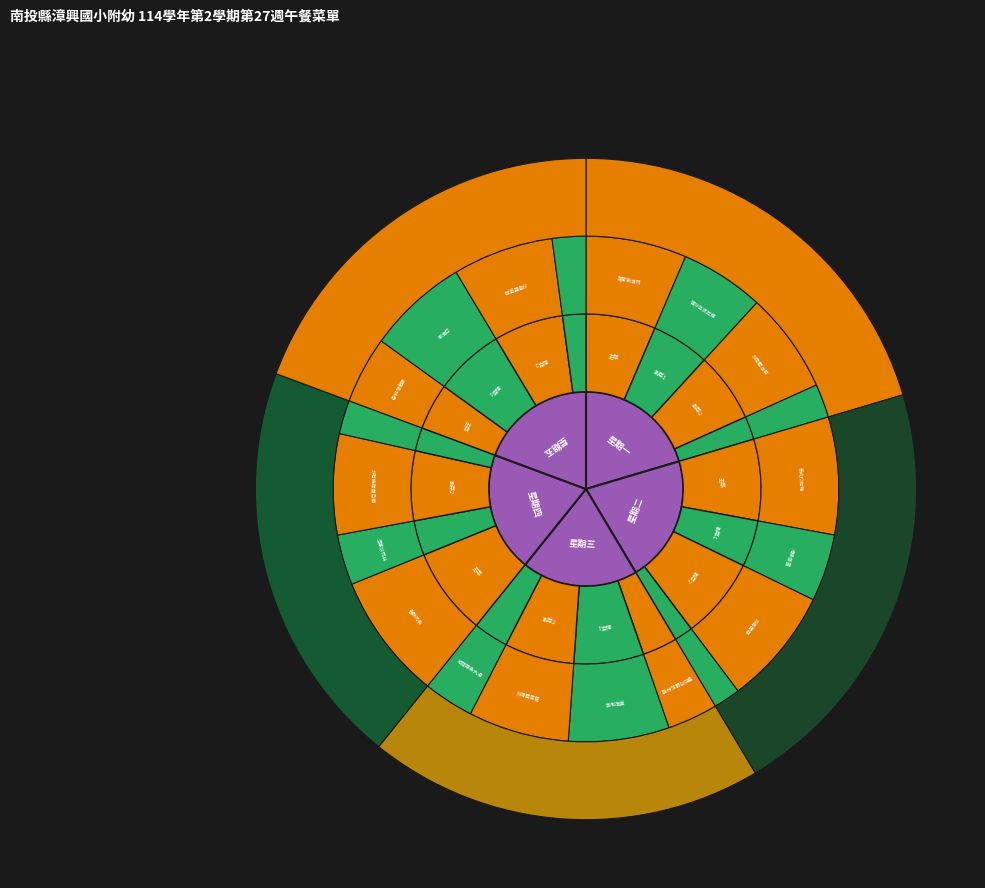

How many segments does this pie chart have?

5